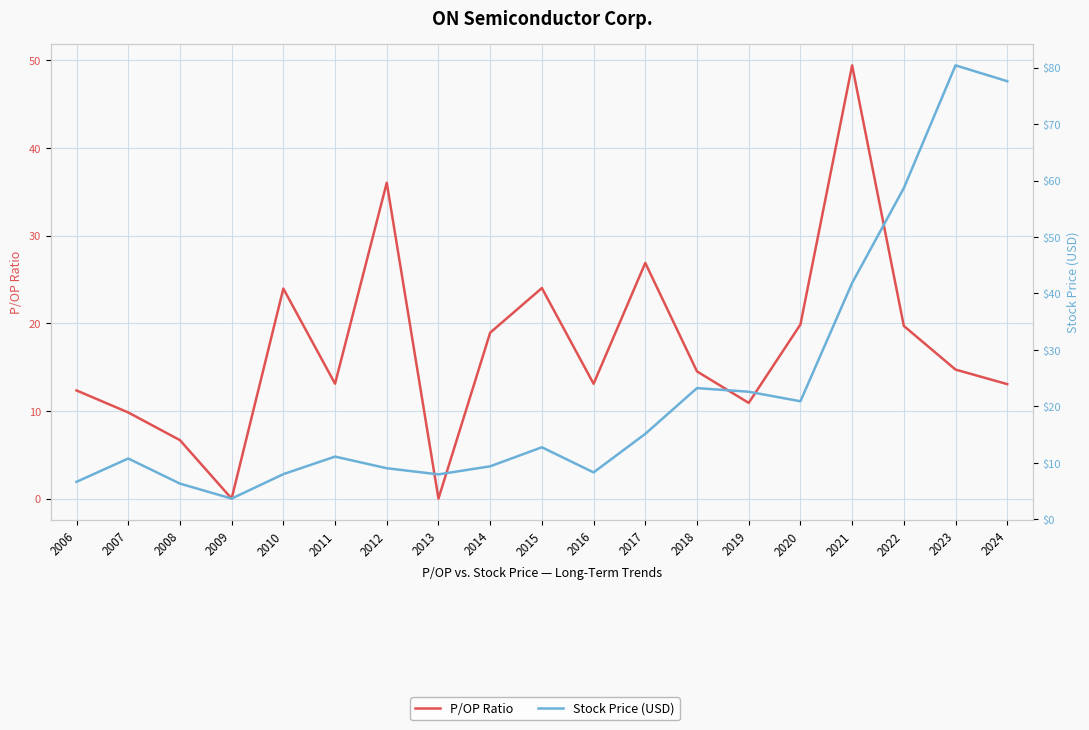

What is the sum of the Stock Price (USD) values at 2016 and 2015?

21.1